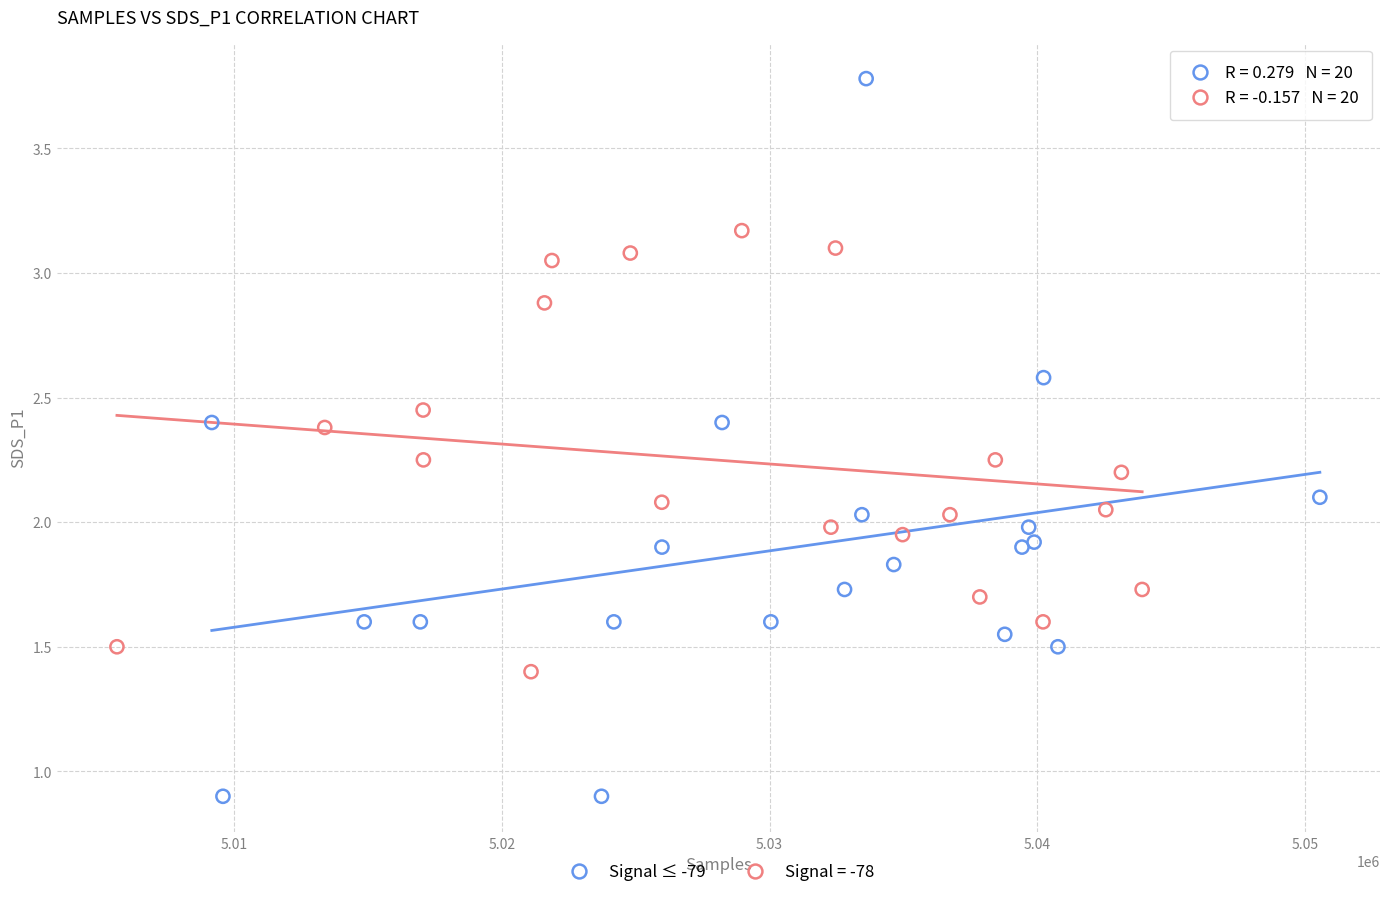

Which series contains the lowest Y value?

Signal ≤ -79